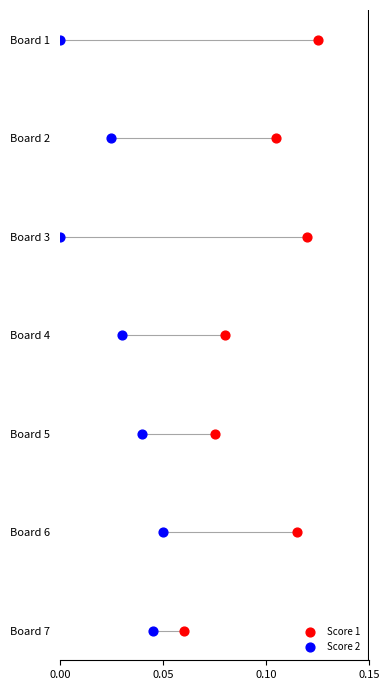

Which series reaches the maximum Y coordinate?

Score 1